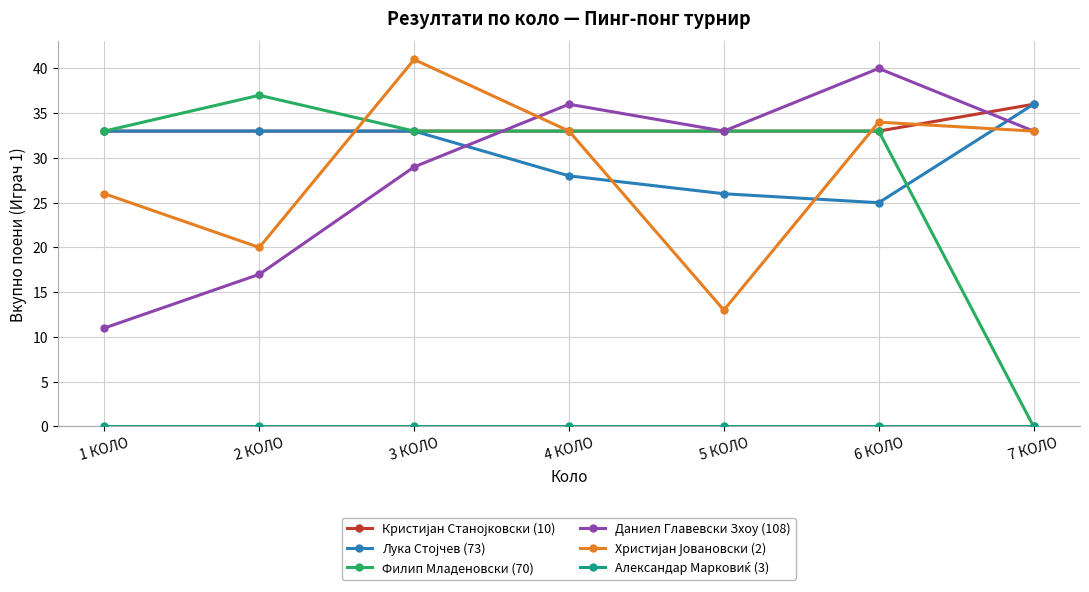

True or false: Даниел Главевски Зхоу (108) has a value of 49 at 4 КОЛО.

False